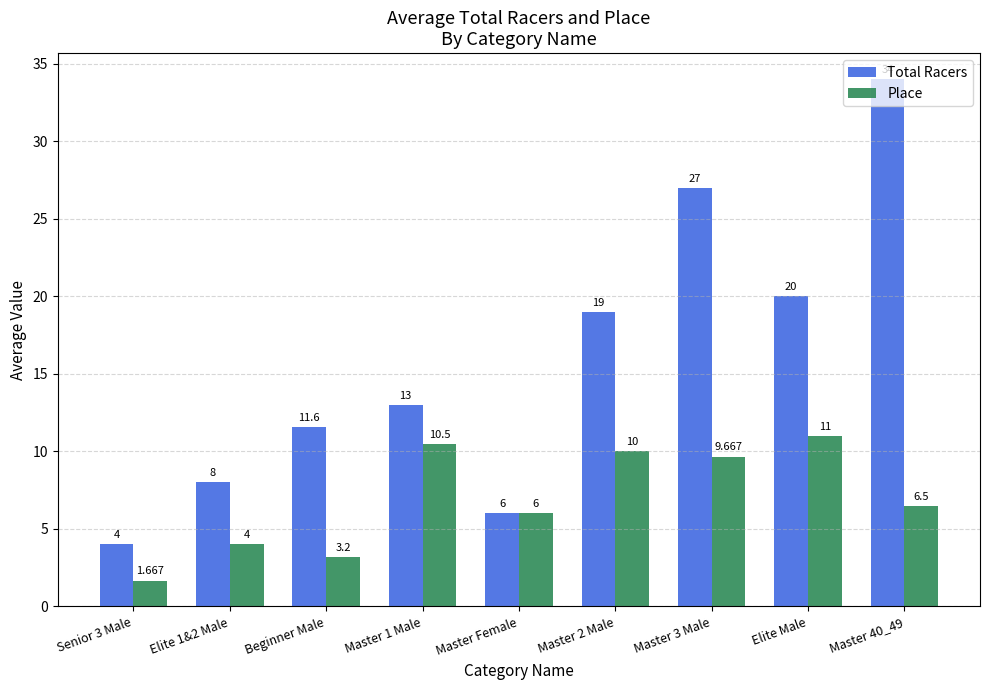

List the labels in order of Total Racers value, largest first.

Master 40_49, Master 3 Male, Elite Male, Master 2 Male, Master 1 Male, Beginner Male, Elite 1&2 Male, Master Female, Senior 3 Male